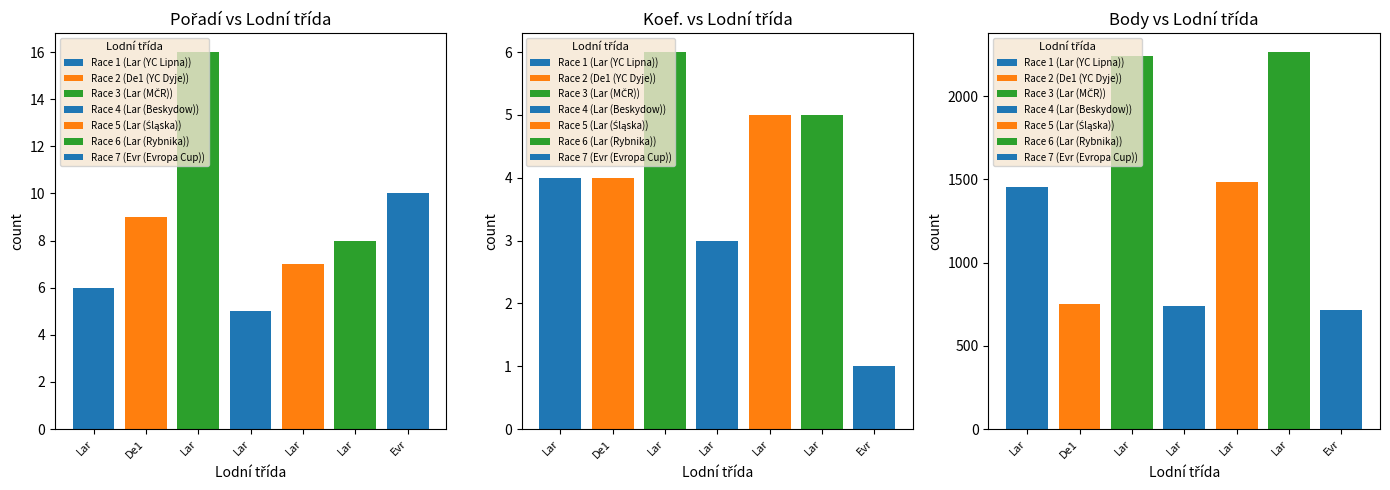

Reading left to right, list all the values displayed in this chart.

Pořadí: Lar=6	De1=9	Lar=16	Lar=5	Lar=7	Lar=8	Evr=10
Koef.: Lar=4	De1=4	Lar=6	Lar=3	Lar=5	Lar=5	Evr=1
Body: Lar=1457	De1=753	Lar=2244	Lar=741	Lar=1486	Lar=2266	Evr=714